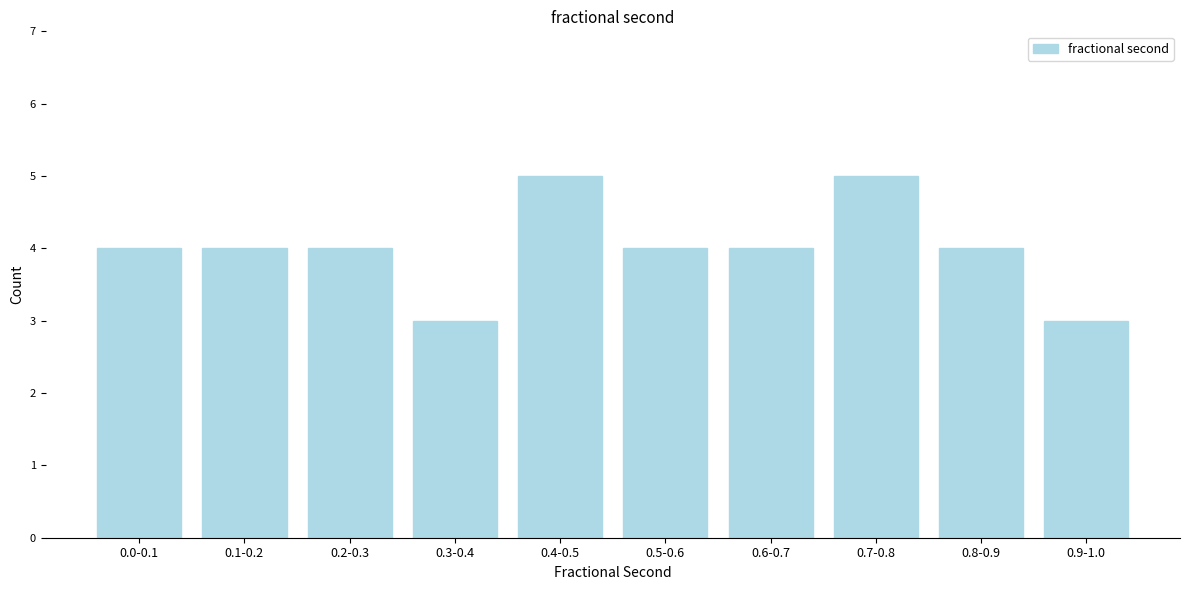

Reading left to right, extract all data points from this chart.

4	4	4	3	5	4	4	5	4	3